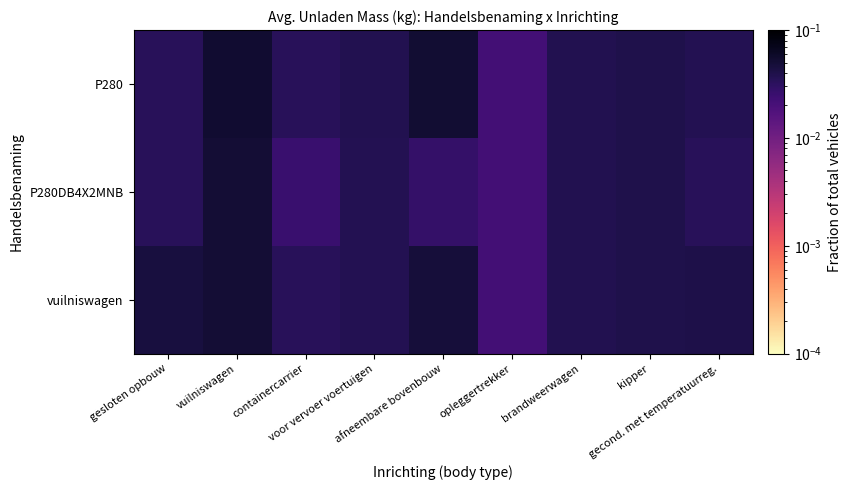

Reading left to right, what are all the values shown in this chart?

P280: gesloten opbouw=0.0	vuilniswagen=0.1	containercarrier=0.0	voor vervoer voertuigen=0.0	afneembare bovenbouw=0.1	opleggertrekker=0.0	brandweerwagen=0.0	kipper=0.0	gecond. met temperatuurreg.=0.0
P280DB4X2MNB: gesloten opbouw=0.0	vuilniswagen=0.0	containercarrier=0.0	voor vervoer voertuigen=0.0	afneembare bovenbouw=0.0	opleggertrekker=0.0	brandweerwagen=0.0	kipper=0.0	gecond. met temperatuurreg.=0.0
vuilniswagen: gesloten opbouw=0.0	vuilniswagen=0.1	containercarrier=0.0	voor vervoer voertuigen=0.0	afneembare bovenbouw=0.0	opleggertrekker=0.0	brandweerwagen=0.0	kipper=0.0	gecond. met temperatuurreg.=0.0